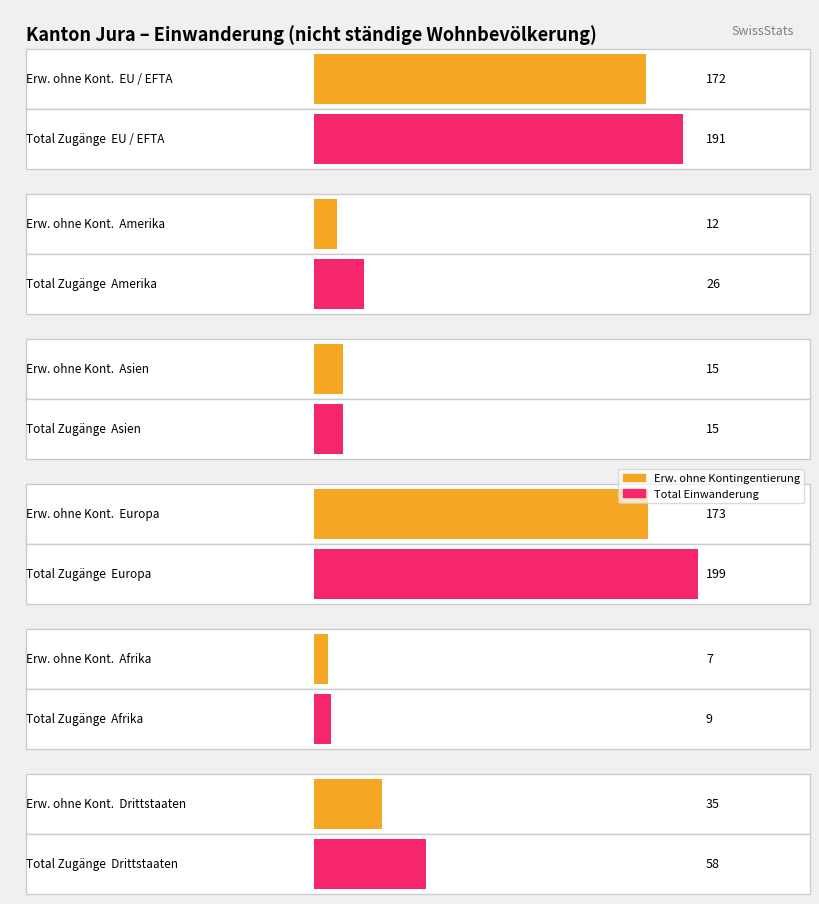

What position from the right is Europa?

3